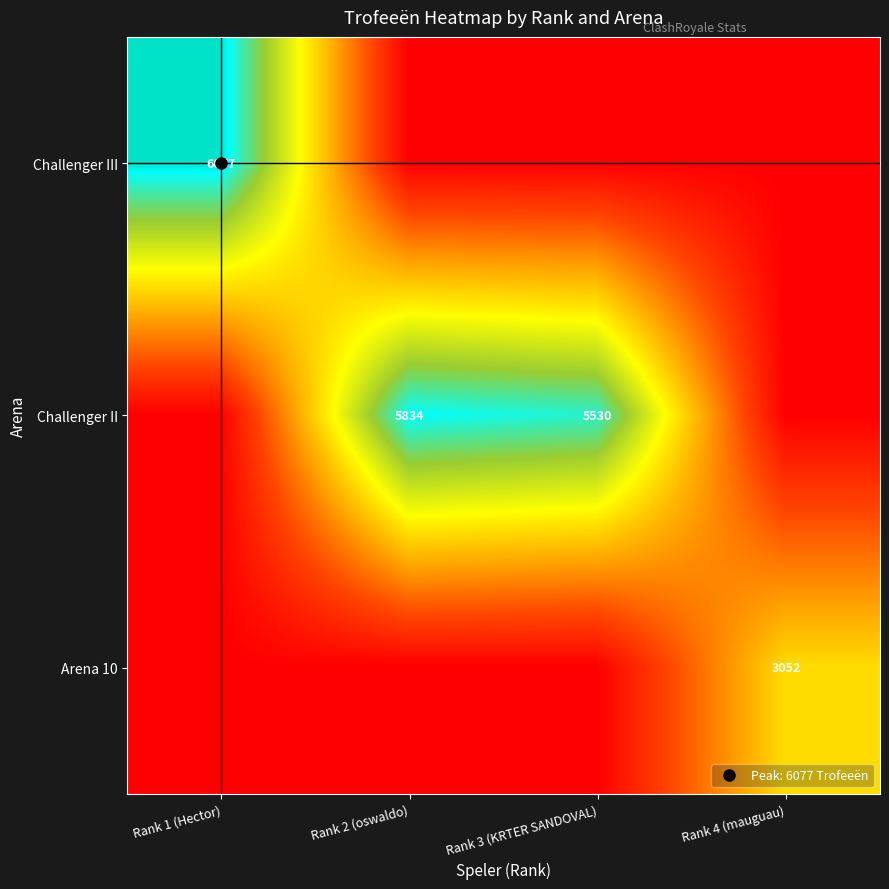

What is the total value across all series at Rank 3 (KRTER SANDOVAL)?

5530